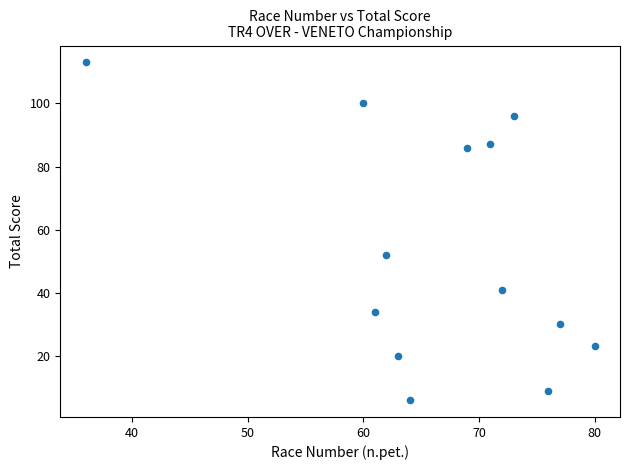

What Y value in the scatter plot is closest to 59?

52